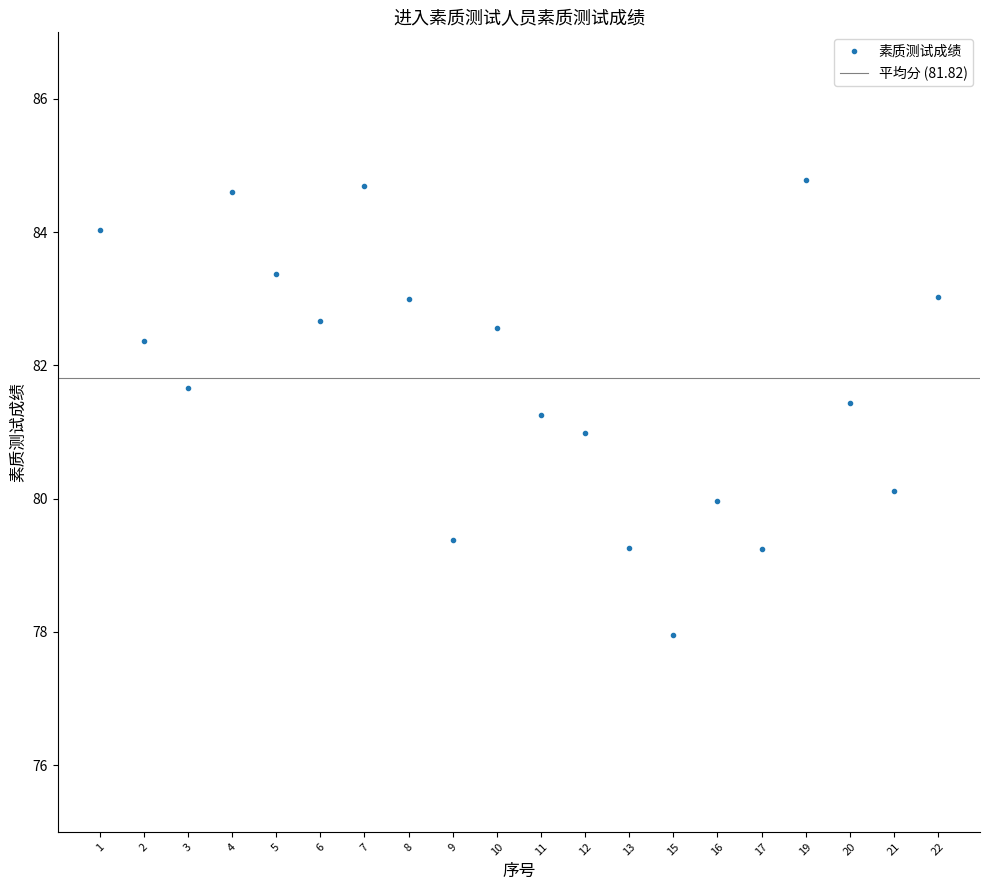

Reading right to left, what are all the values shown in this chart?

22=83.0	21=80.1	20=81.4	19=84.8	17=79.2	16=80.0	15=78.0	13=79.3	12=81.0	11=81.3	10=82.6	9=79.4	8=83.0	7=84.7	6=82.7	5=83.4	4=84.6	3=81.7	2=82.4	1=84.0